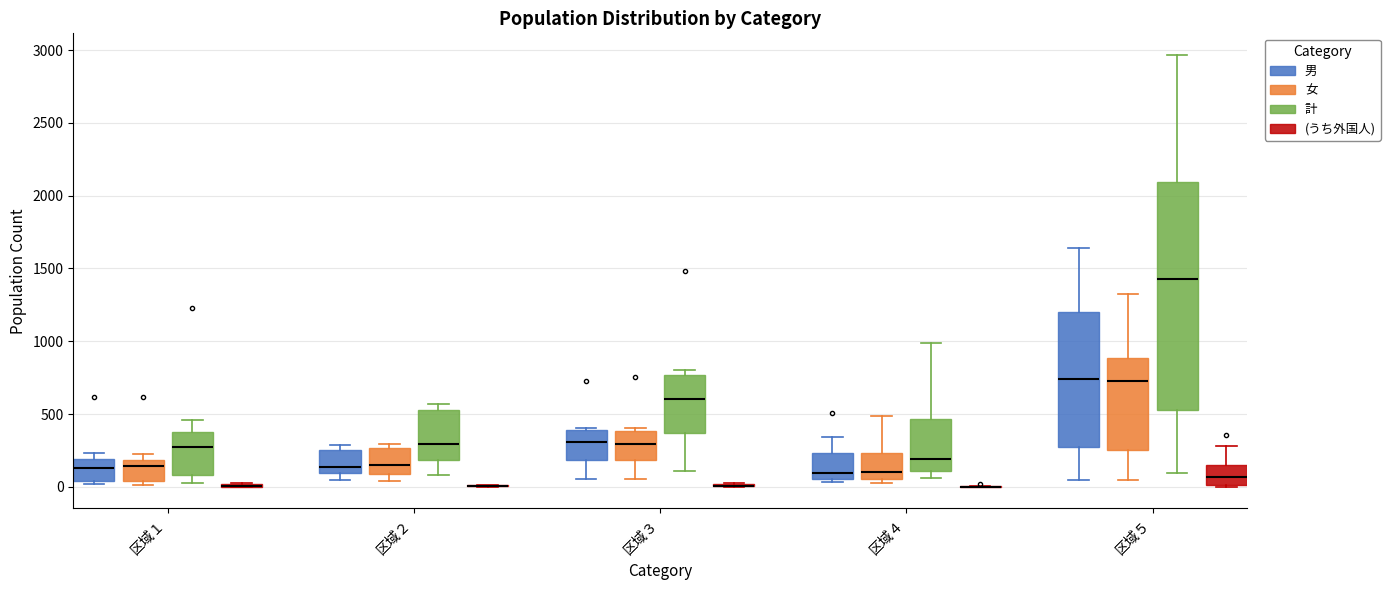

Which box is the tallest, from its lower edge to its upper edge?

区域５ (計)